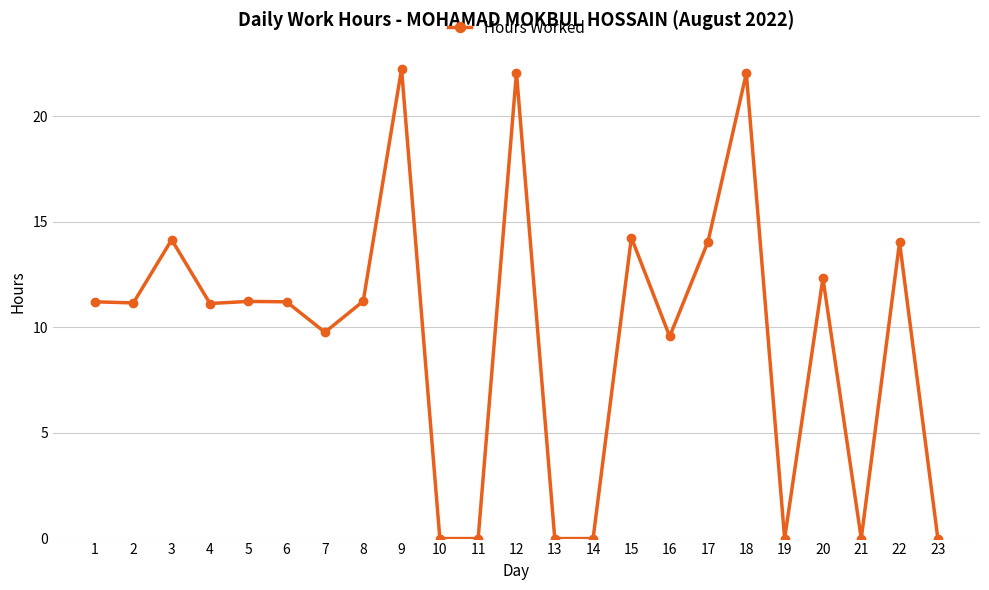

The value at 8 is 11.2. True or false?

True